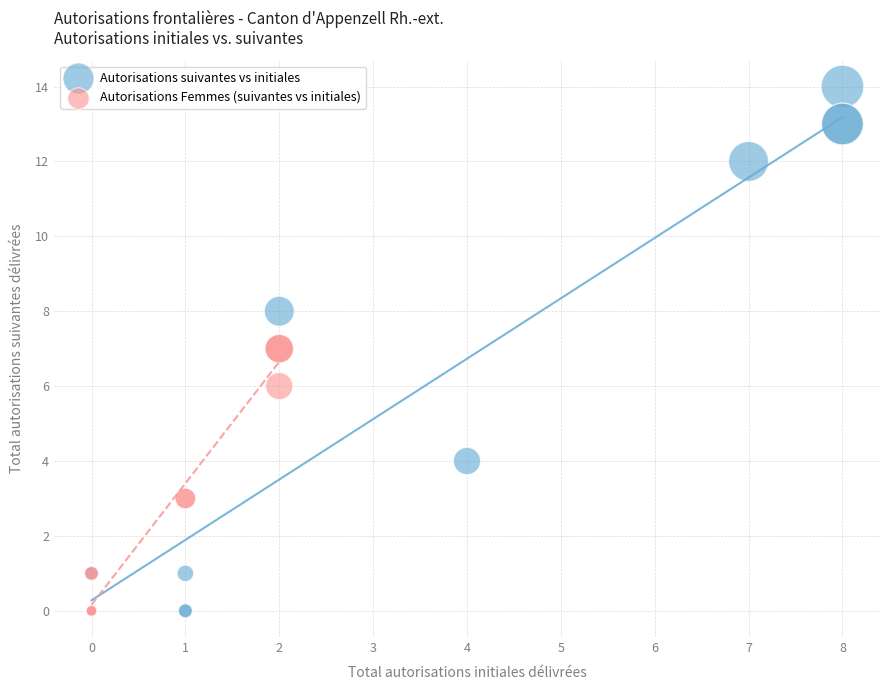

What are all the series names shown in the legend?

Autorisations suivantes vs initiales, Autorisations Femmes (suivantes vs initiales)